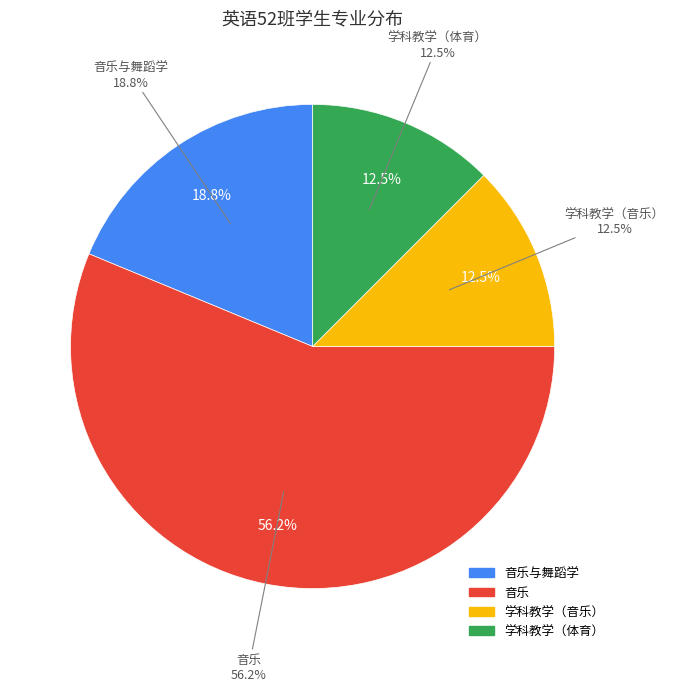

Is 音乐与舞蹈学 the majority of the pie?

No